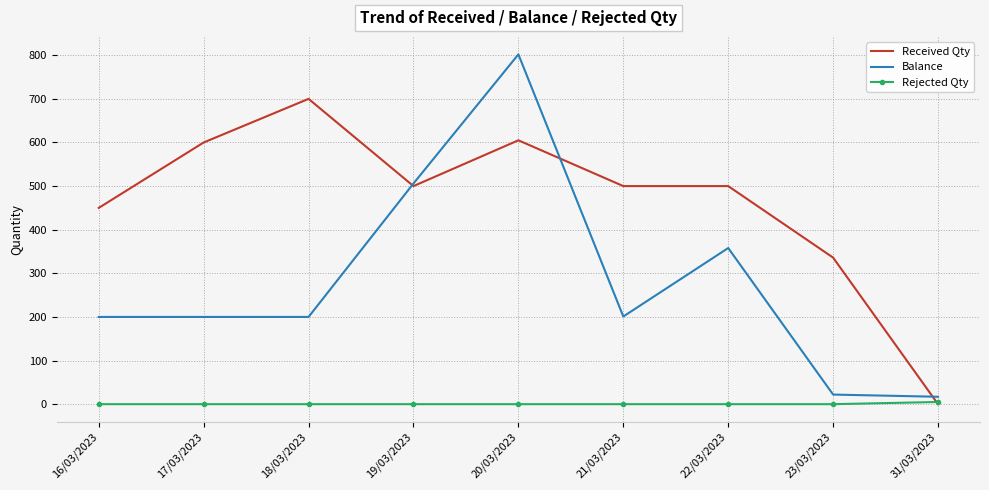

How many distinct data groups are displayed?

3